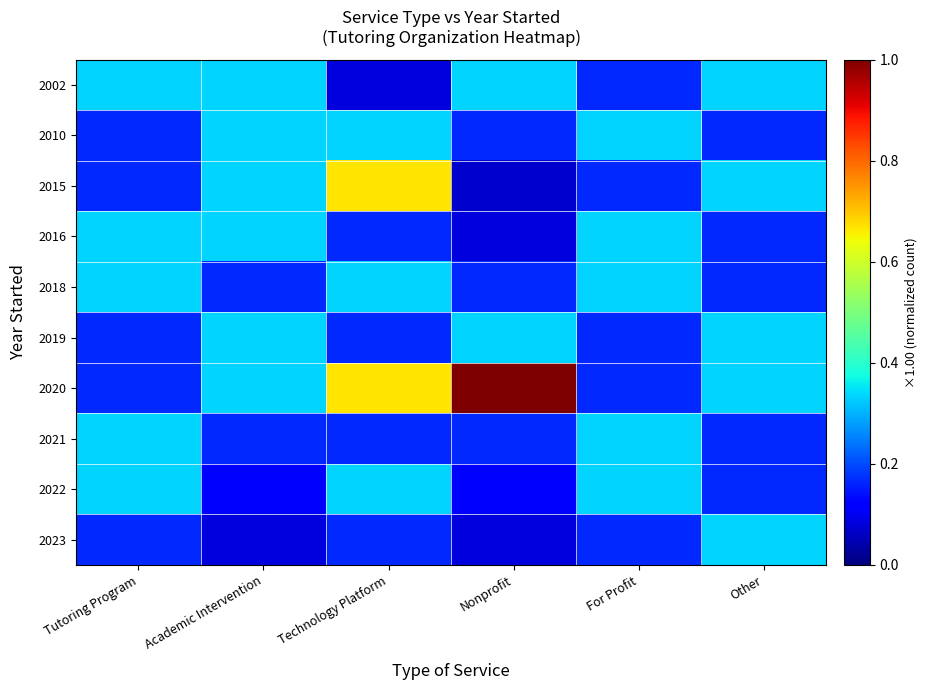

Reading left to right, what are all the values shown in this chart?

2002: Tutoring Program=0.3	Academic Intervention=0.3	Technology Platform=0.1	Nonprofit=0.3	For Profit=0.2	Other=0.3
2010: Tutoring Program=0.2	Academic Intervention=0.3	Technology Platform=0.3	Nonprofit=0.2	For Profit=0.3	Other=0.2
2015: Tutoring Program=0.2	Academic Intervention=0.3	Technology Platform=0.7	Nonprofit=0.1	For Profit=0.2	Other=0.3
2016: Tutoring Program=0.3	Academic Intervention=0.3	Technology Platform=0.2	Nonprofit=0.1	For Profit=0.3	Other=0.2
2018: Tutoring Program=0.3	Academic Intervention=0.2	Technology Platform=0.3	Nonprofit=0.2	For Profit=0.3	Other=0.2
2019: Tutoring Program=0.2	Academic Intervention=0.3	Technology Platform=0.2	Nonprofit=0.3	For Profit=0.2	Other=0.3
2020: Tutoring Program=0.2	Academic Intervention=0.3	Technology Platform=0.7	Nonprofit=1.0	For Profit=0.2	Other=0.3
2021: Tutoring Program=0.3	Academic Intervention=0.2	Technology Platform=0.2	Nonprofit=0.2	For Profit=0.3	Other=0.2
2022: Tutoring Program=0.3	Academic Intervention=0.1	Technology Platform=0.3	Nonprofit=0.1	For Profit=0.3	Other=0.2
2023: Tutoring Program=0.2	Academic Intervention=0.1	Technology Platform=0.2	Nonprofit=0.1	For Profit=0.2	Other=0.3